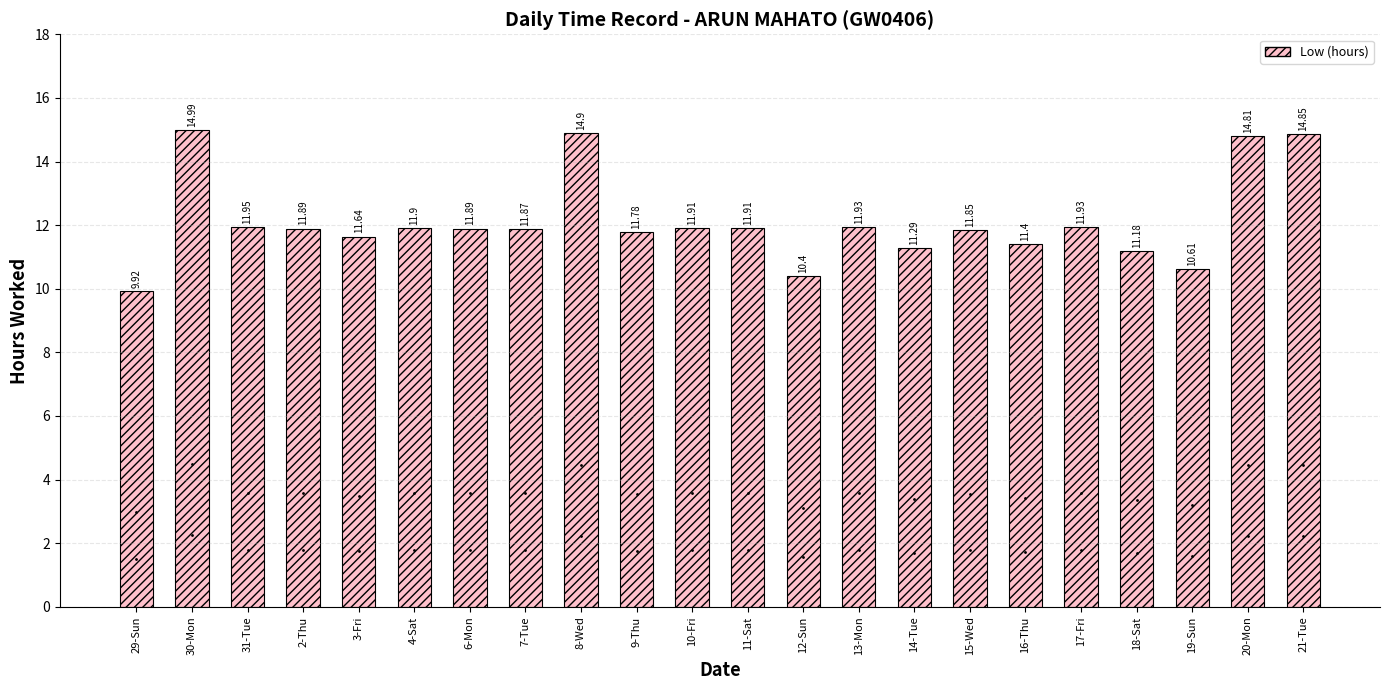

The chart shows a value of 14.8 at 21-Tue. True or false?

True